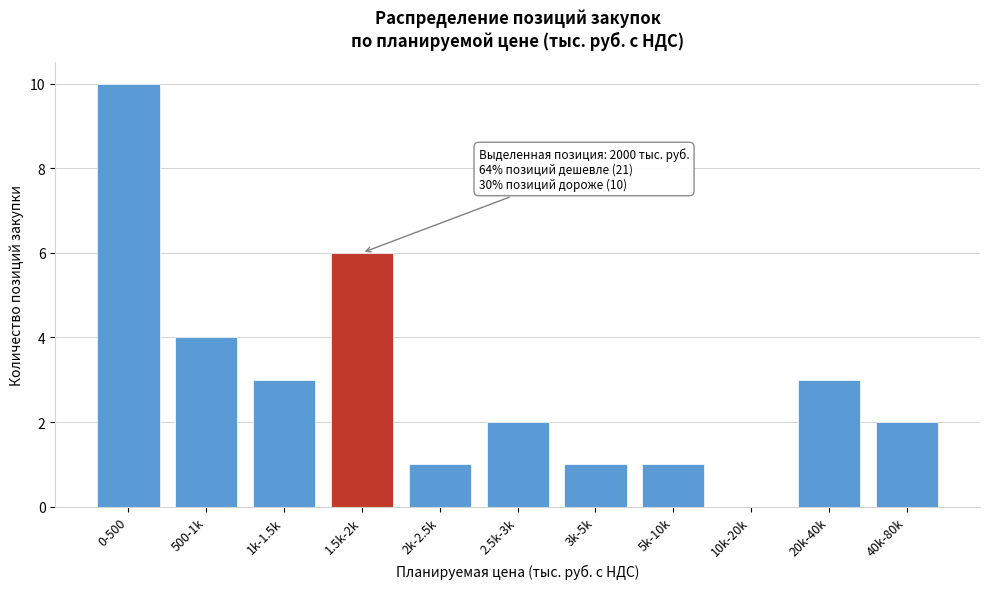

Reading right to left, list all the values displayed in this chart.

40k-80k=2	20k-40k=3	10k-20k=0	5k-10k=1	3k-5k=1	2.5k-3k=2	2k-2.5k=1	1.5k-2k=6	1k-1.5k=3	500-1k=4	0-500=10